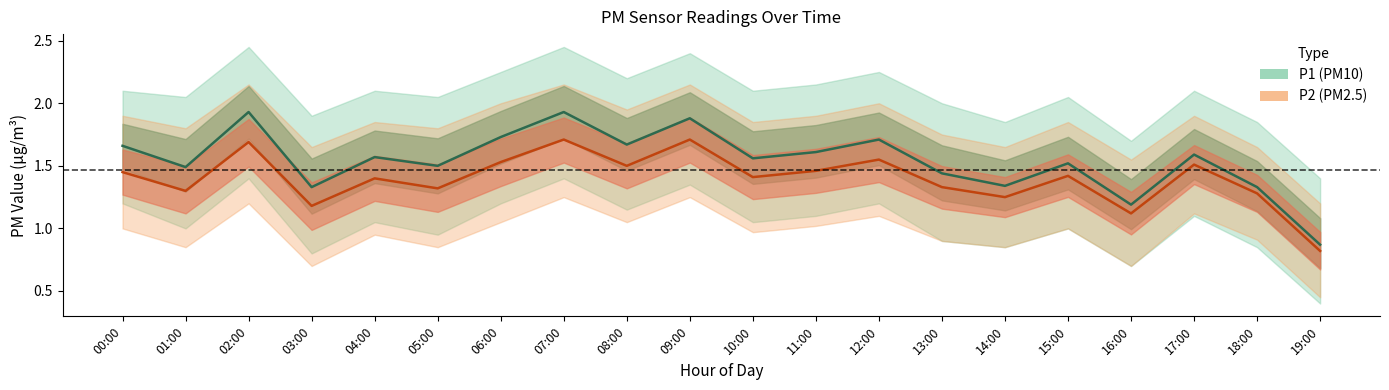

At which label does P1 reach its peak?

02:00